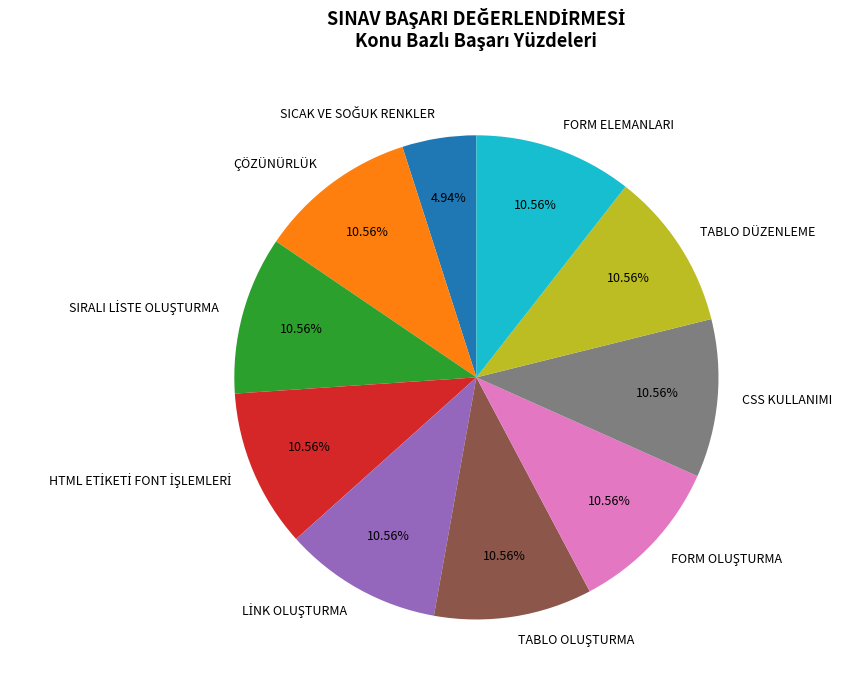

Is there a majority slice in this chart?

No